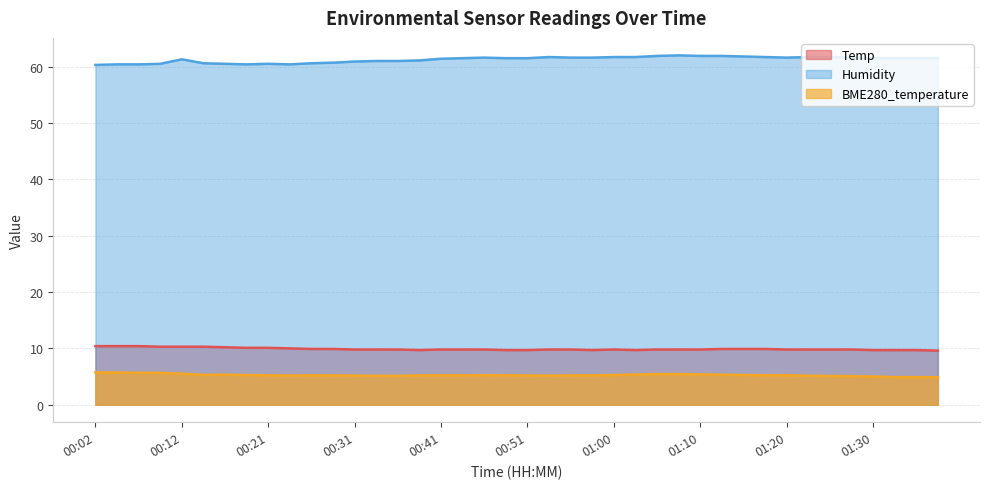

What is the label of the 25th point from the left?

01:00